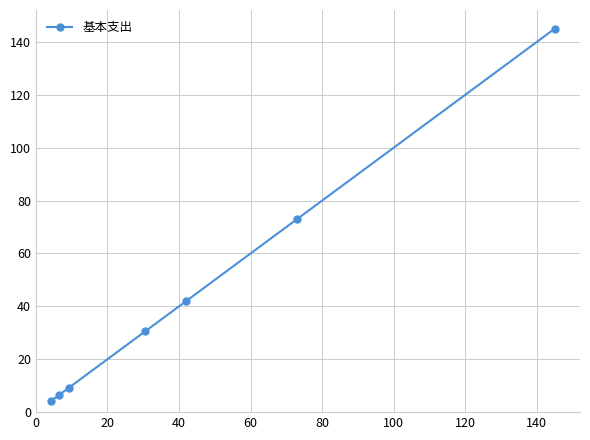

Reading right to left, what are all the values shown in this chart?

145.0	73.0	41.9	30.5	9.2	6.5	4.3